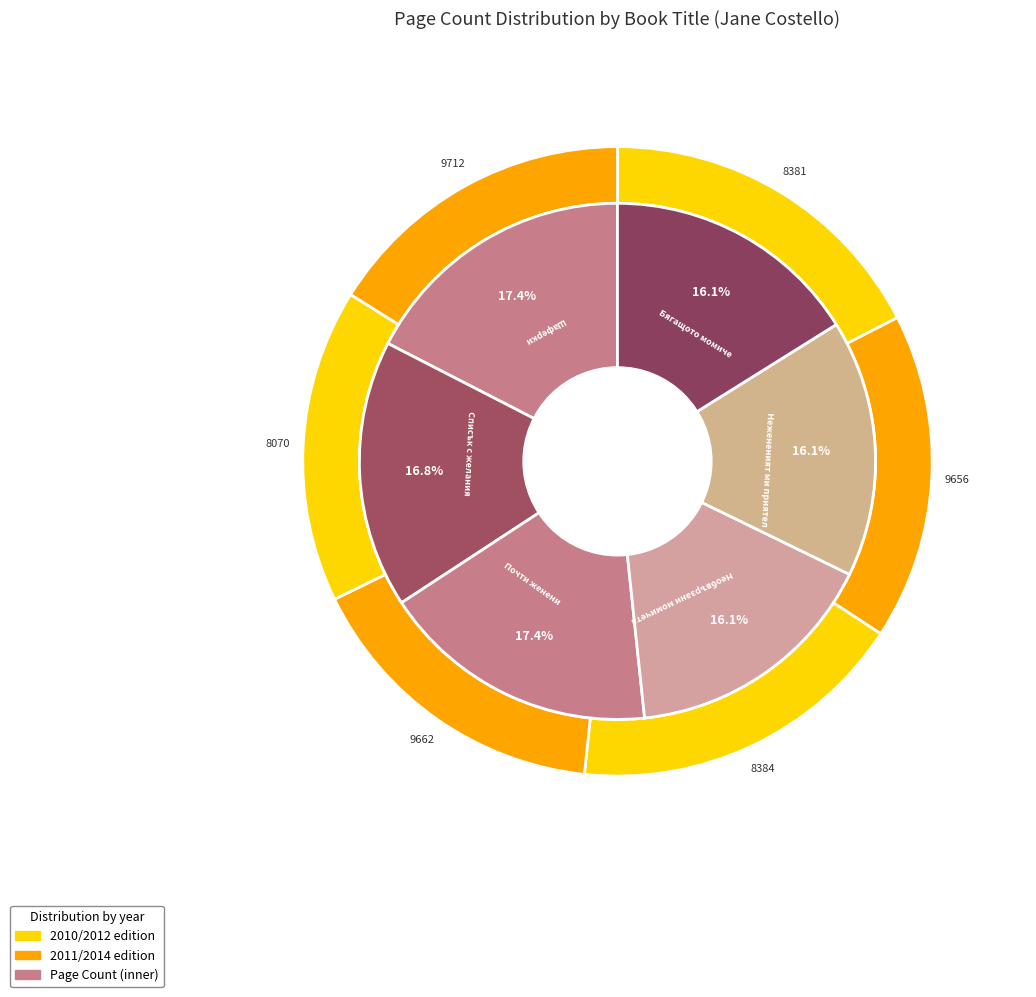

How many segments does this pie chart have?

6